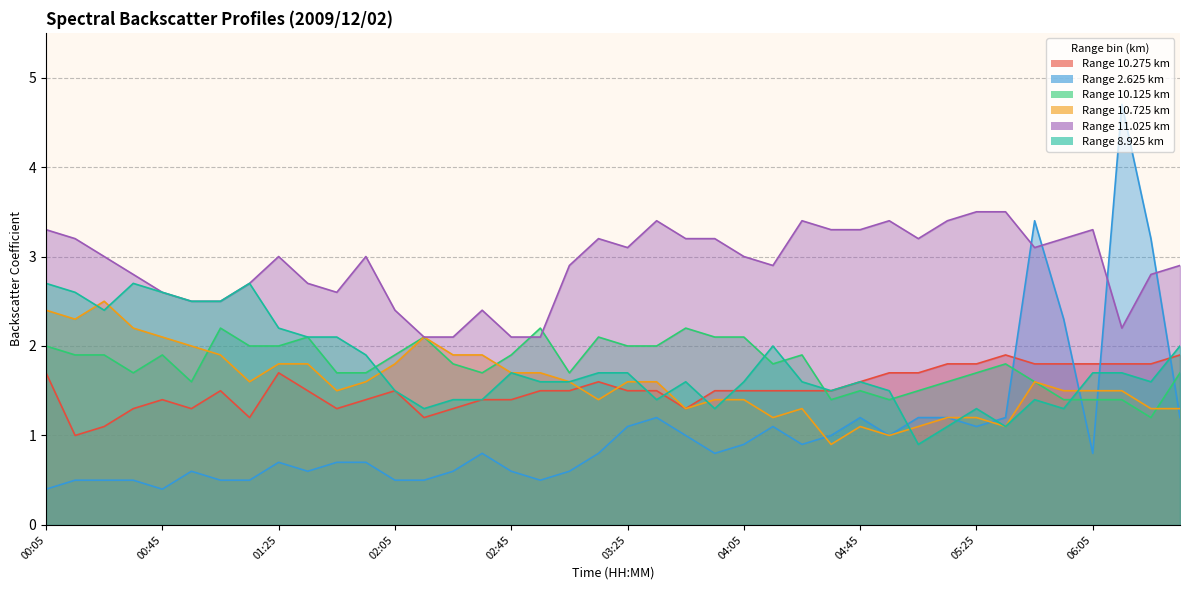

What are all the series names shown in the legend?

10.275, 2.625, 10.125, 10.725, 11.025, 8.925